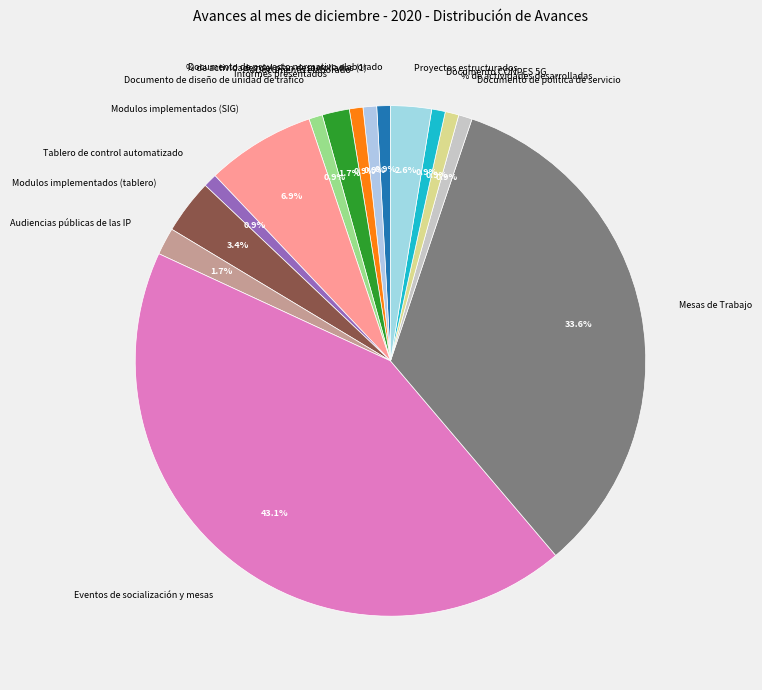

What is the largest slice in the pie chart?

Eventos de socialización y mesas